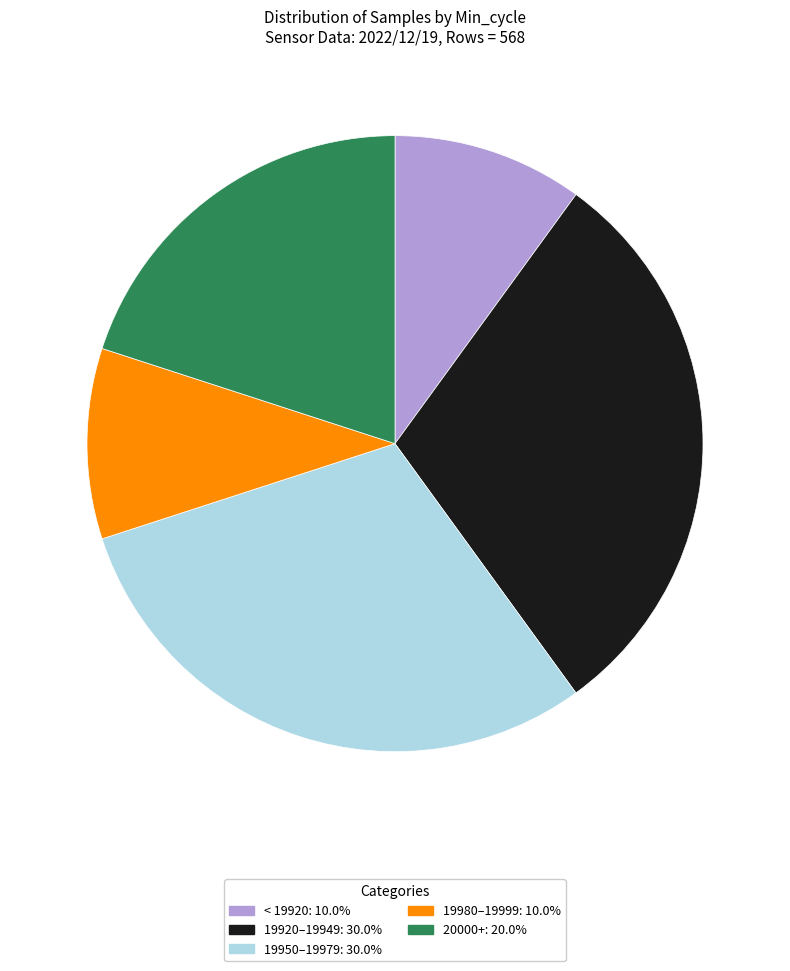

Is there a majority slice in this chart?

No